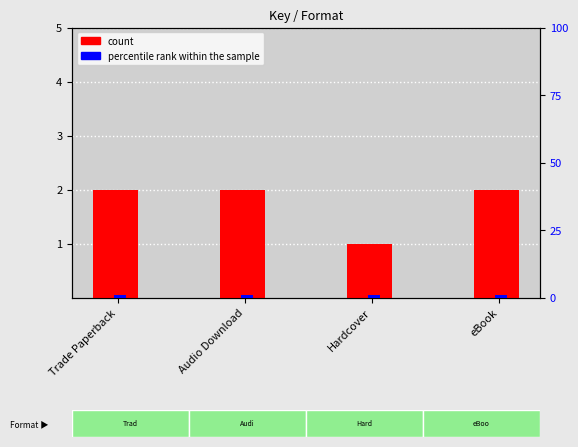

What is the approximate value of count at Hardcover?

1